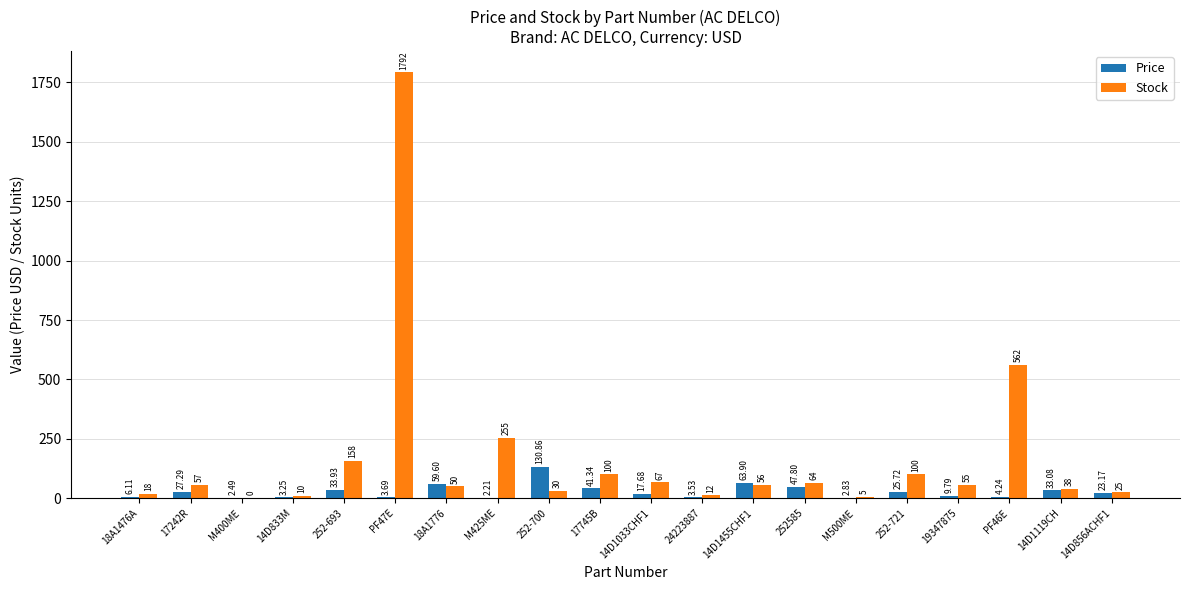

What is the highest value of the Price series?

130.9